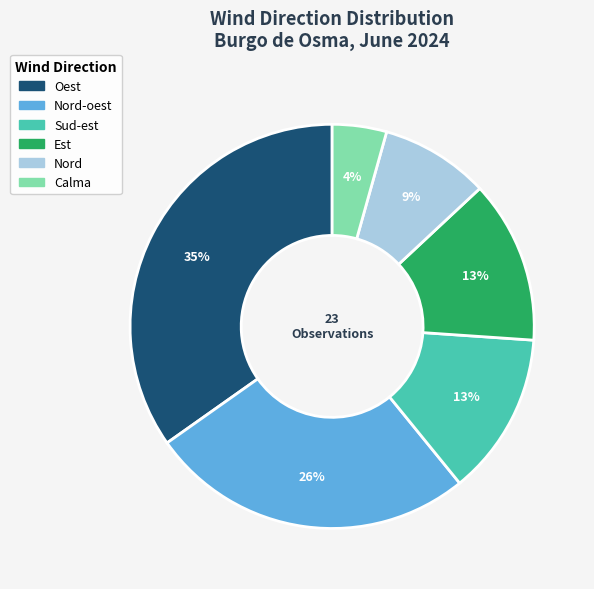

Which category has the biggest portion of the pie?

Oest